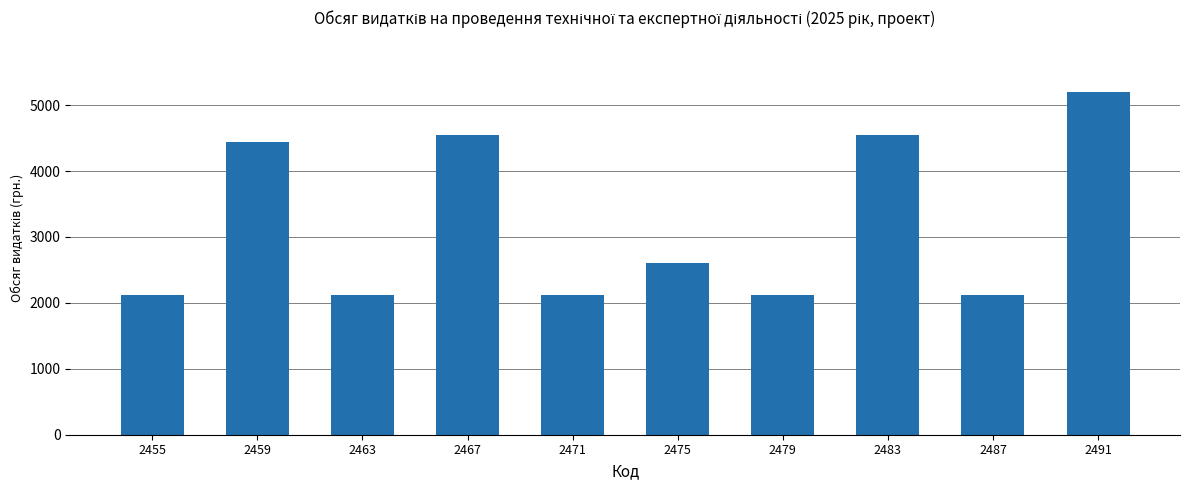

Reading right to left, transcribe all the data shown in this chart.

5200	2112	4540	2112	2608	2112	4540	2112	4438	2112